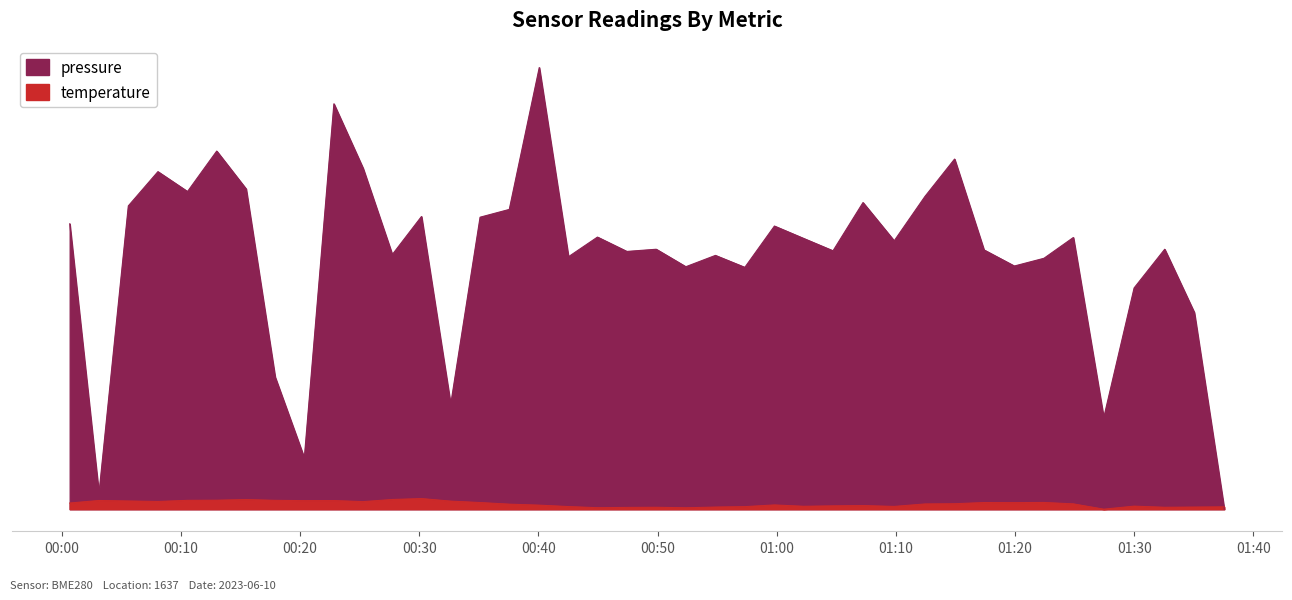

True or false: temperature has a value of 0.6 at 2023-06-10T01:04:43.

False